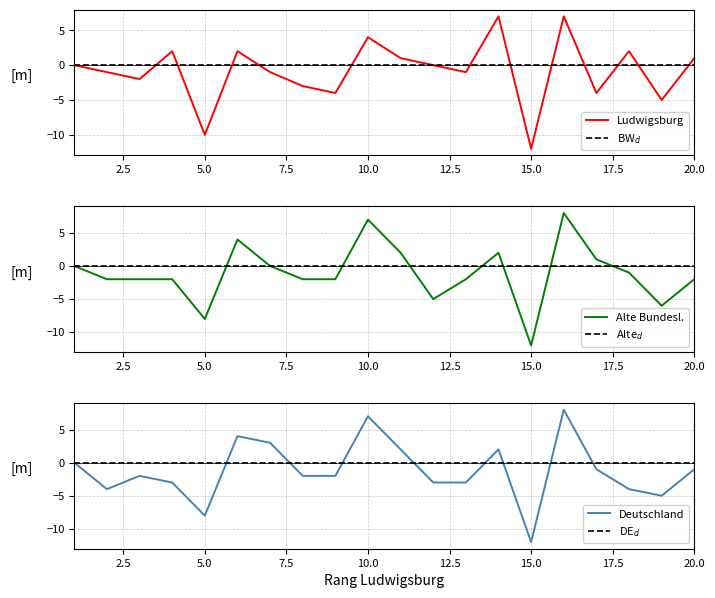

How many values in Ludwigsburg are below zero?

10